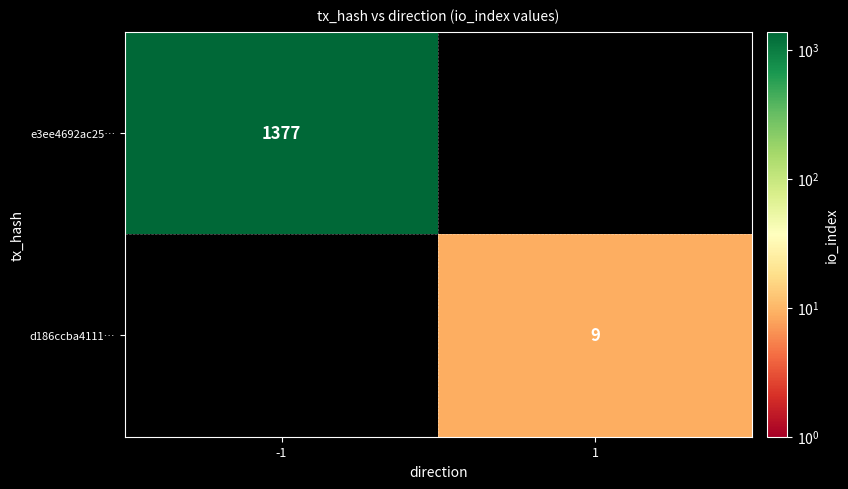

True or false: e3ee4692ac25… has a value of 621 at -1.

False